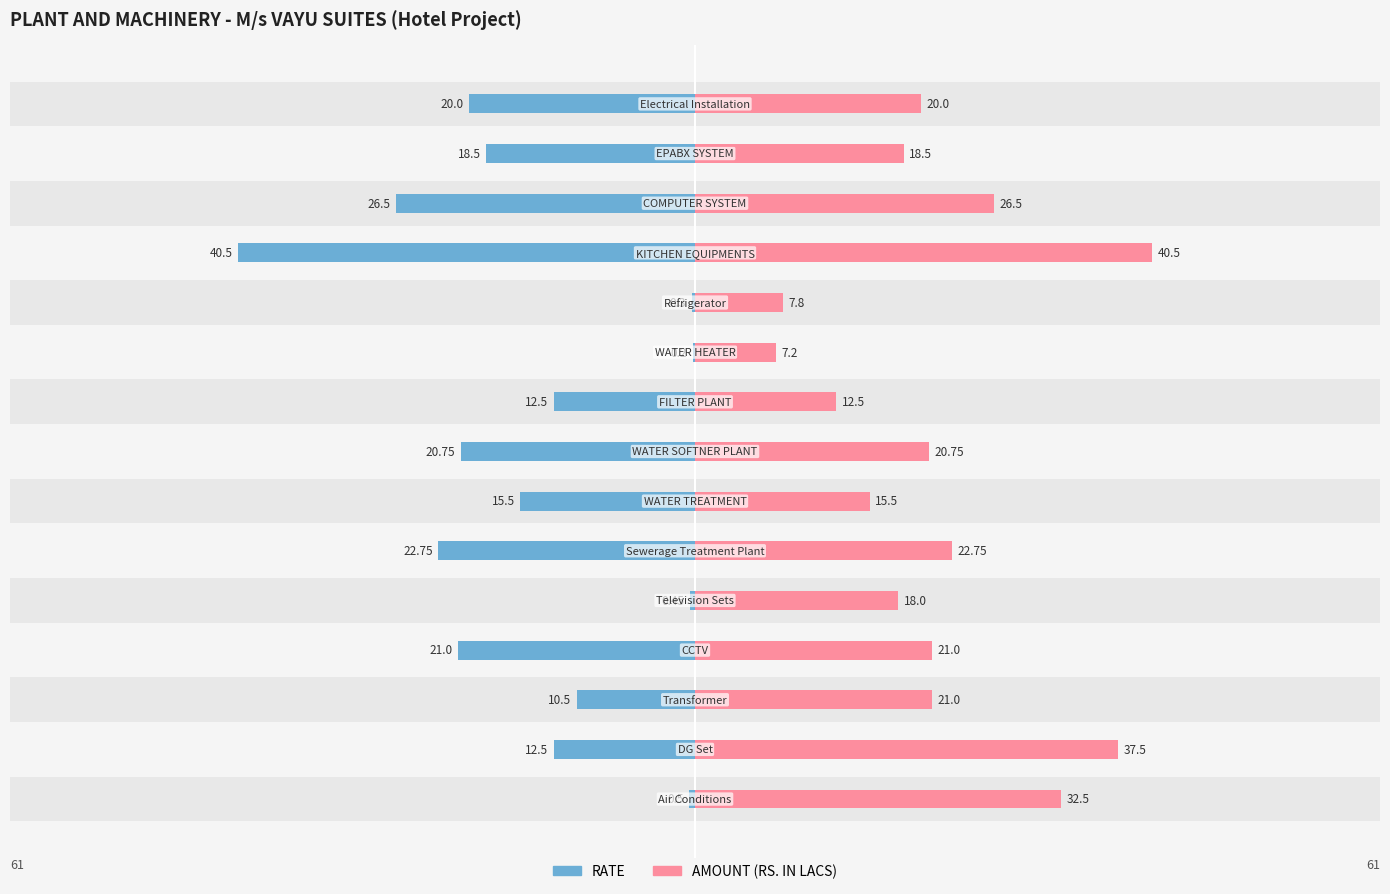

The RATE series shows -14.7 at 2. True or false?

False